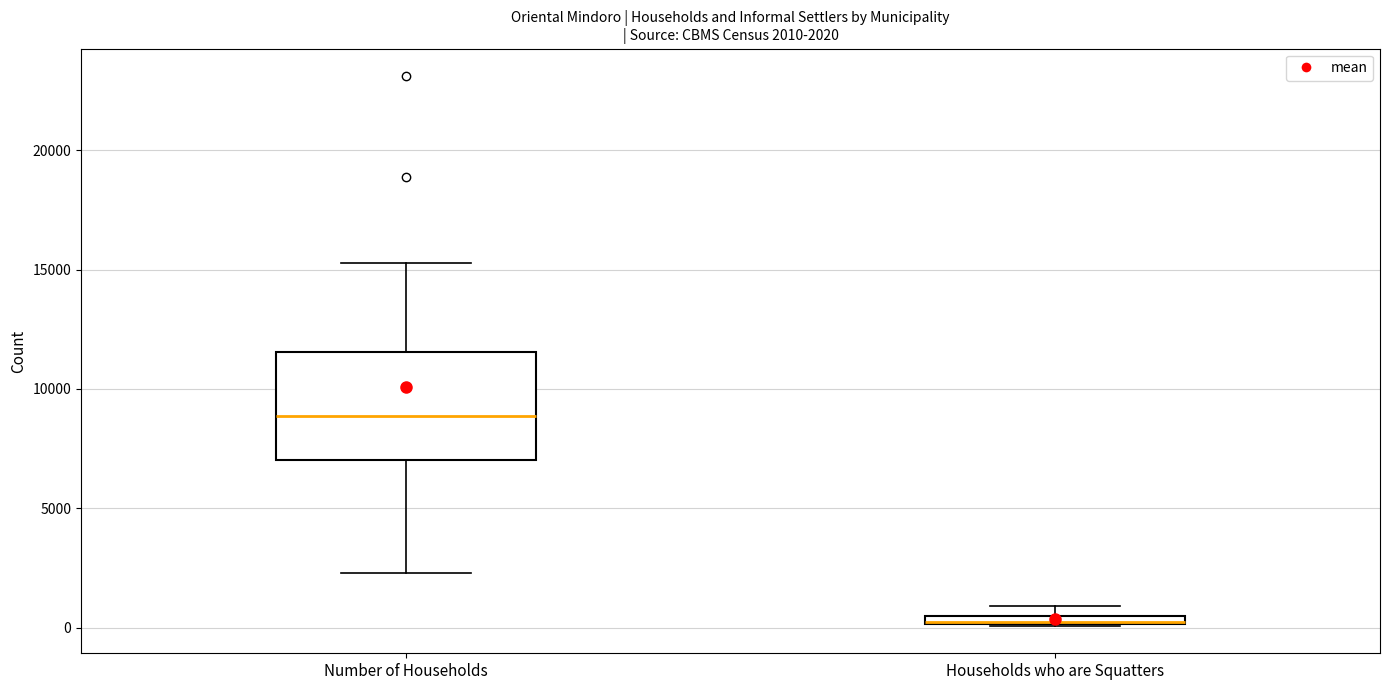

Comparing the boxes themselves (not the whiskers), which one is the tallest?

Number of Households